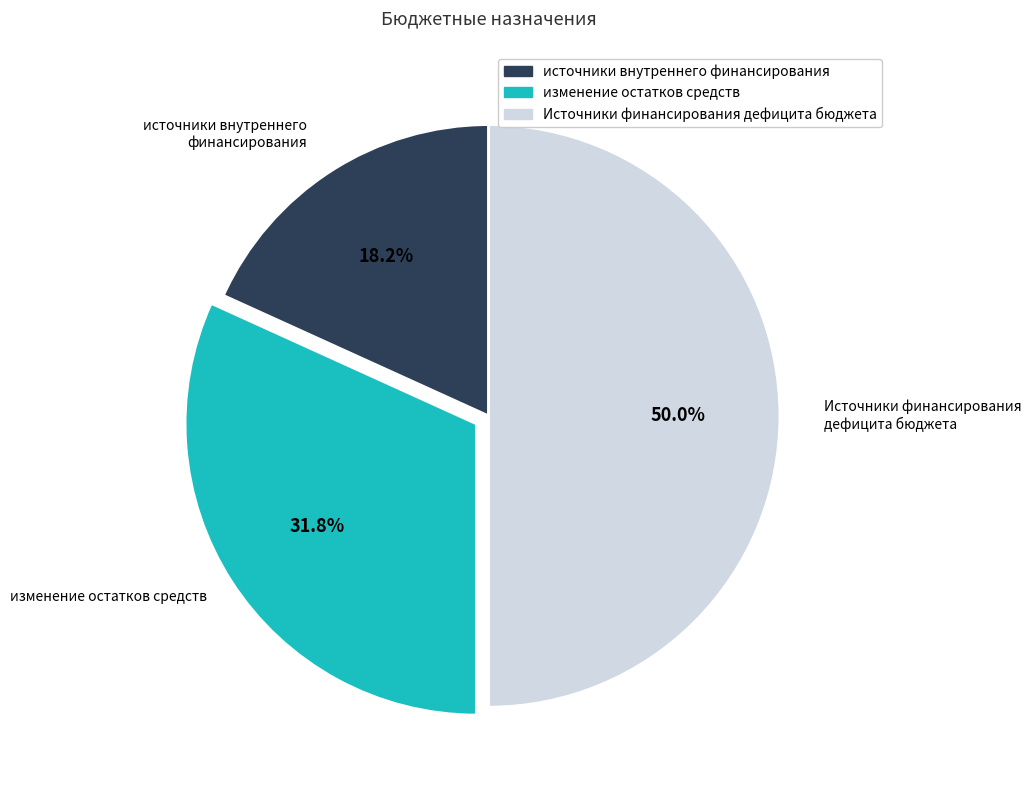

How many slices are in this pie chart?

3